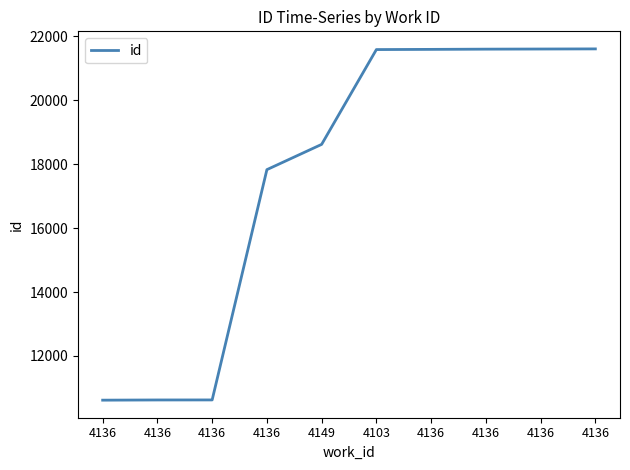

How many categories are shown in the chart?

10